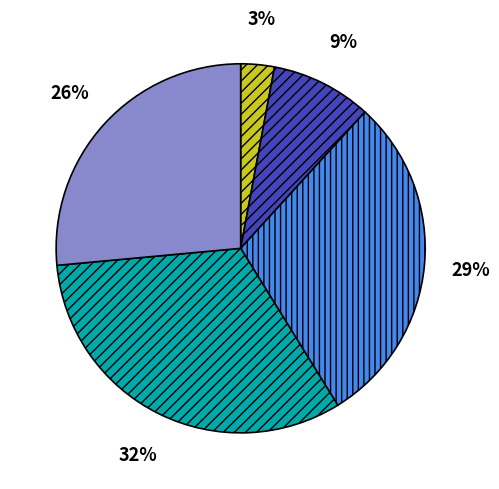

Is there any slice that represents more than half of the pie?

No